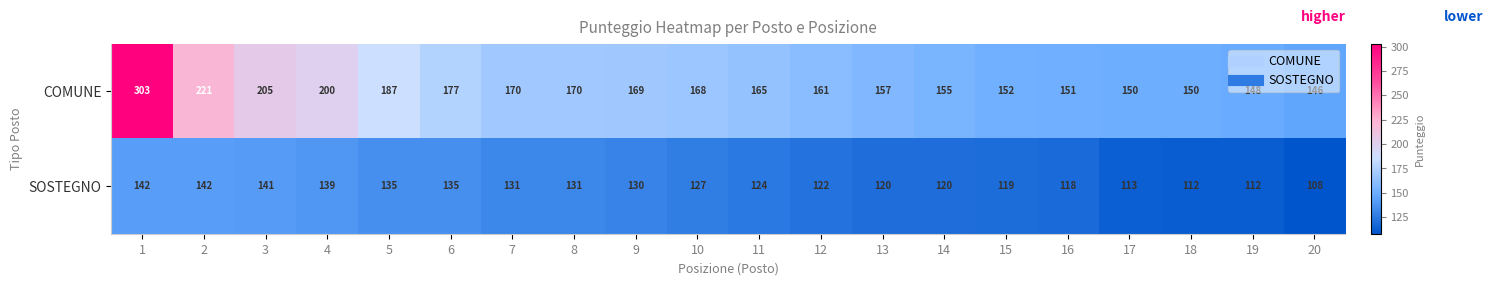

What is the difference between the maximum and minimum values in the COMUNE series?

157